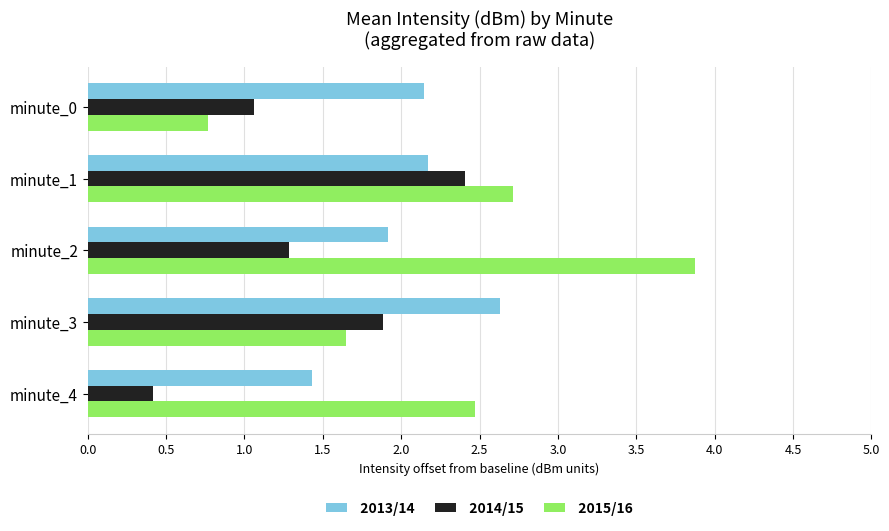

What is the approximate value of 2015/16 at minute_4?

2.5